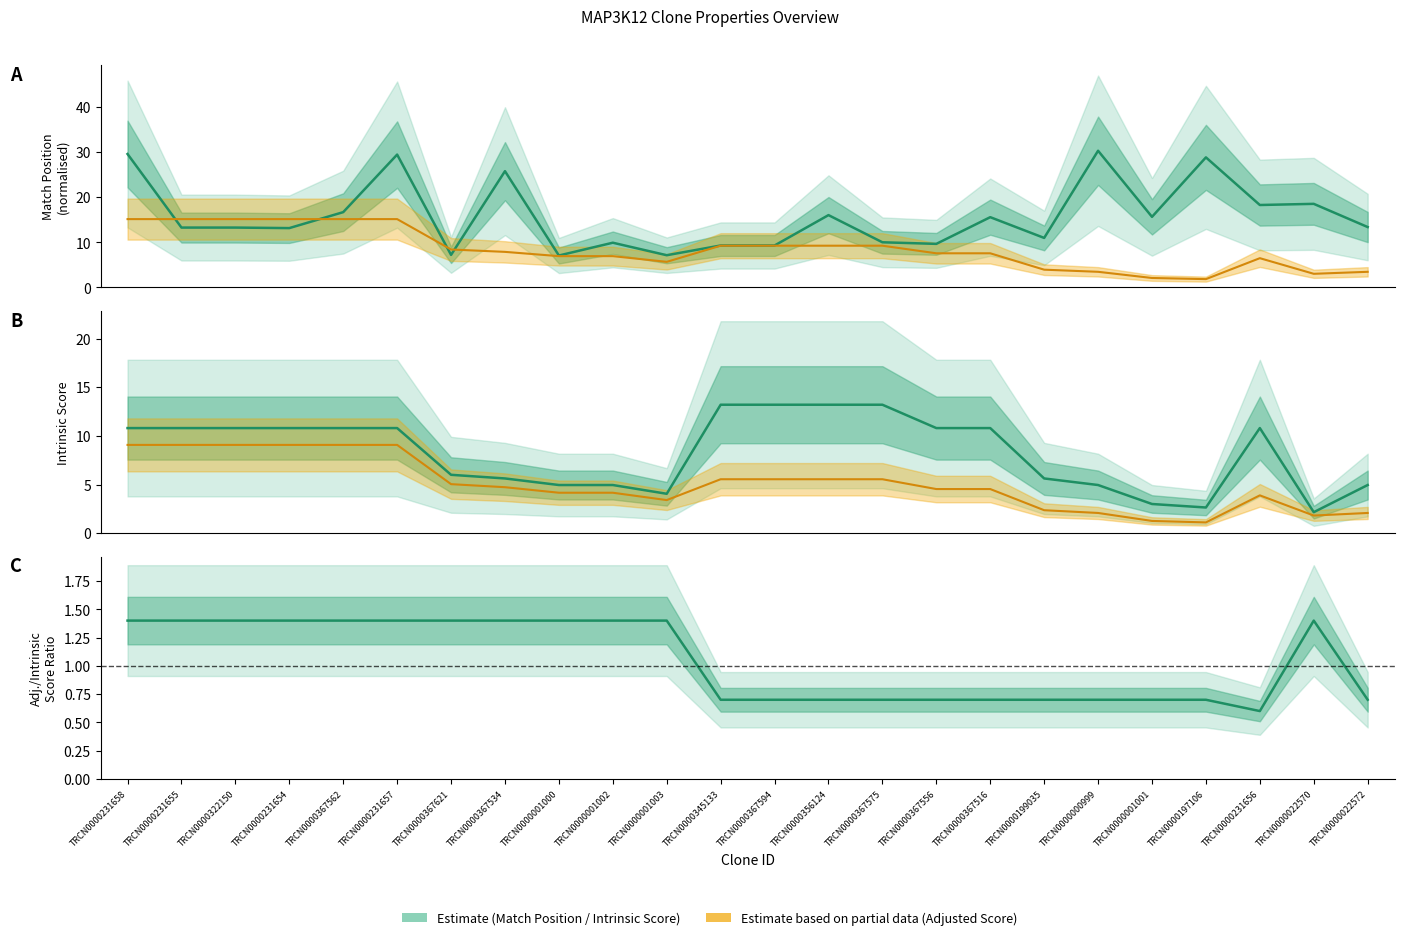

Between TRCN0000001000 and TRCN0000022572, which series saw the biggest shift?

Match Position